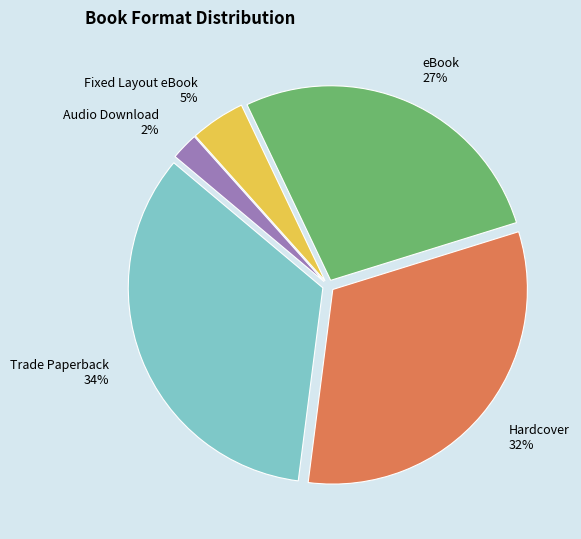

What percentage is the Fixed Layout eBook slice, to the nearest percent?

5%